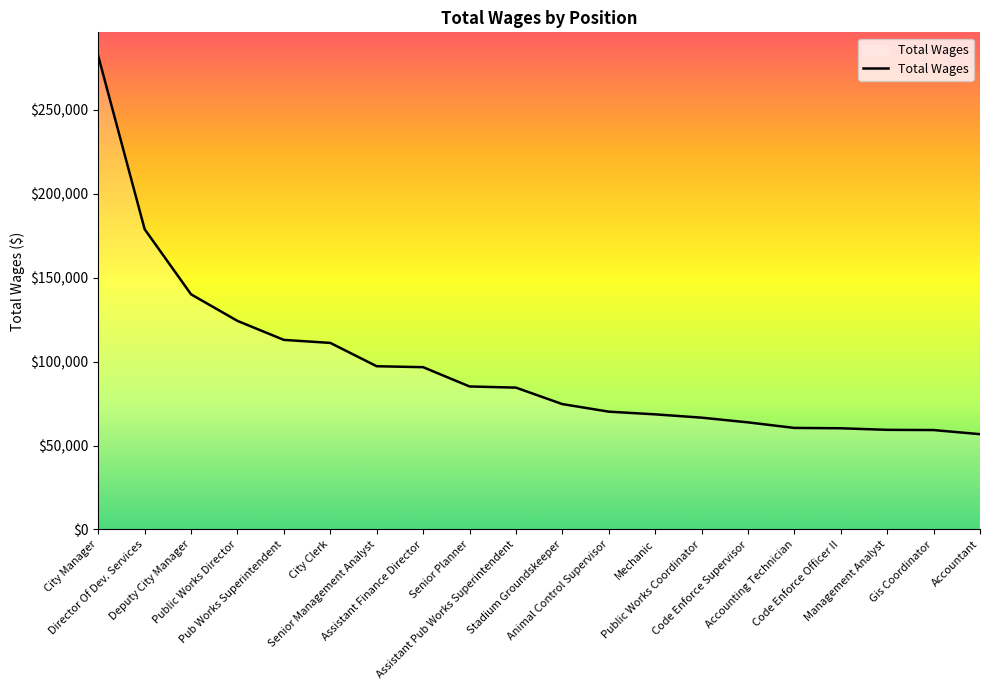

Is this an area chart (filled region under the line)?

No